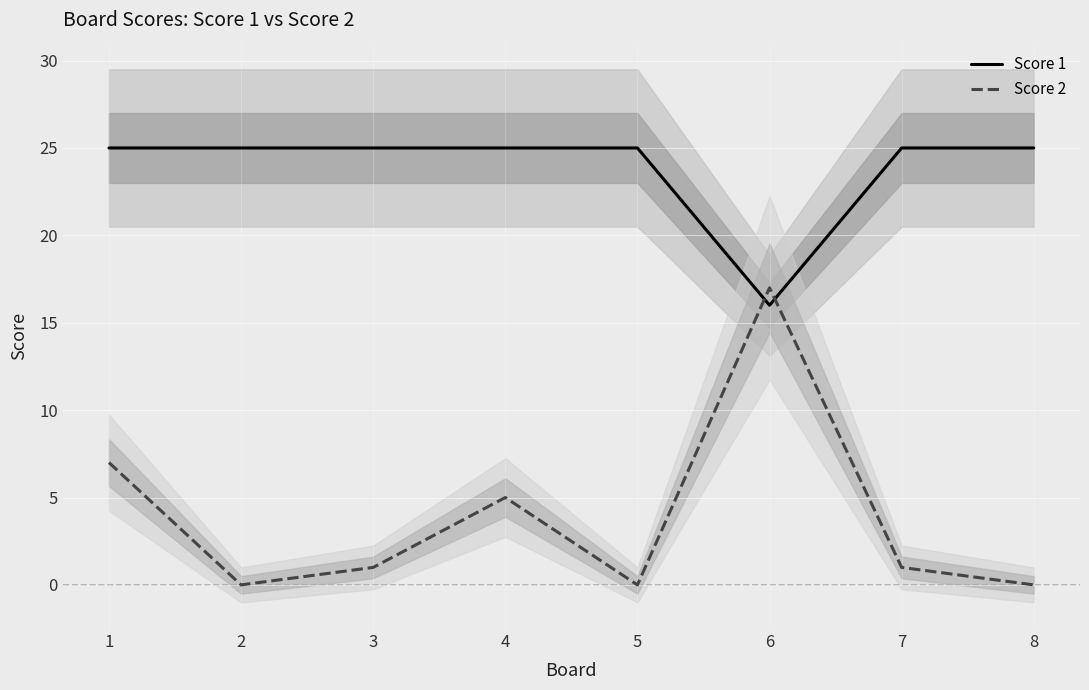

True or false: Score 1 has a value of 25 at 4.

True